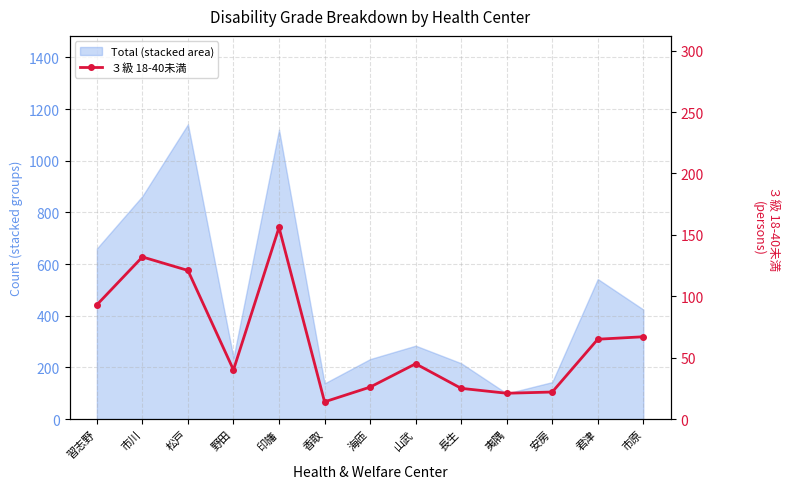

Is it true that the value at 市原 is 67?

True